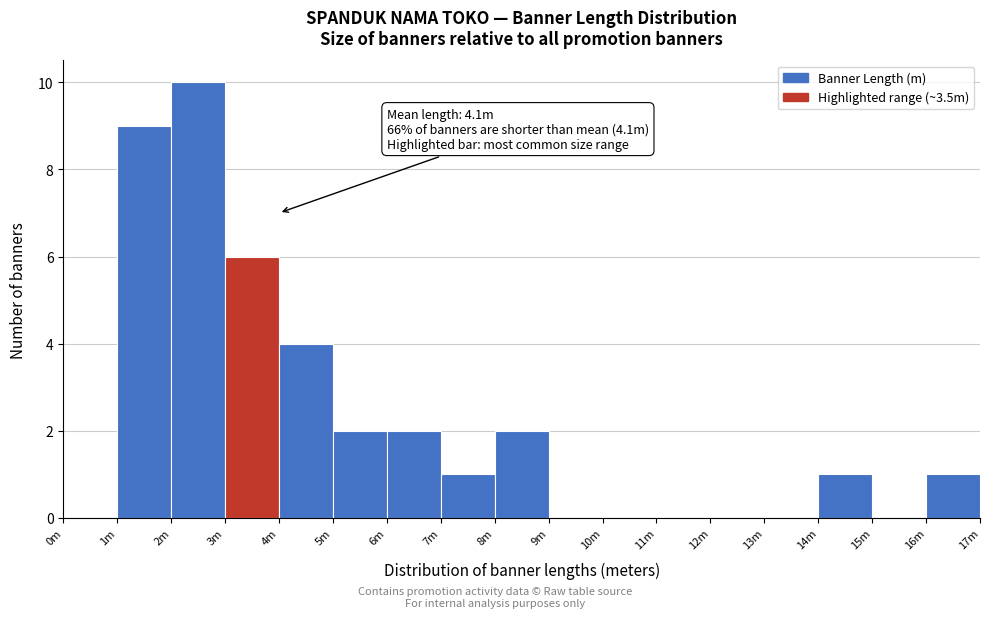

Reading left to right, extract all data points from this chart.

0m=0	1m=9	2m=10	3m=6	4m=4	5m=2	6m=2	7m=1	8m=2	9m=0	10m=0	11m=0	12m=0	13m=0	14m=1	15m=0	16m=1